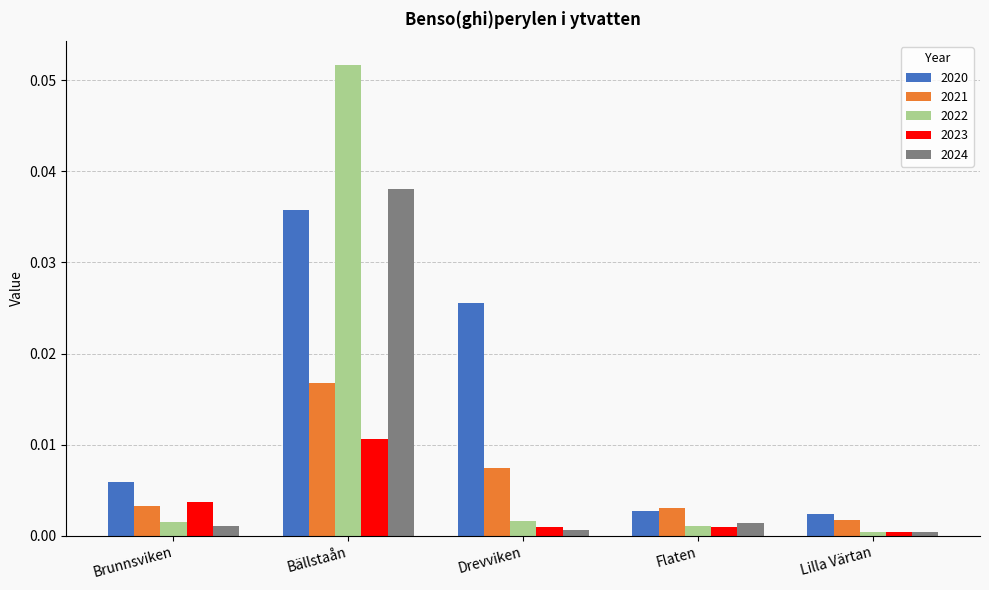

At Bällstaån, list the series in order from smallest to largest.

2023, 2021, 2020, 2024, 2022